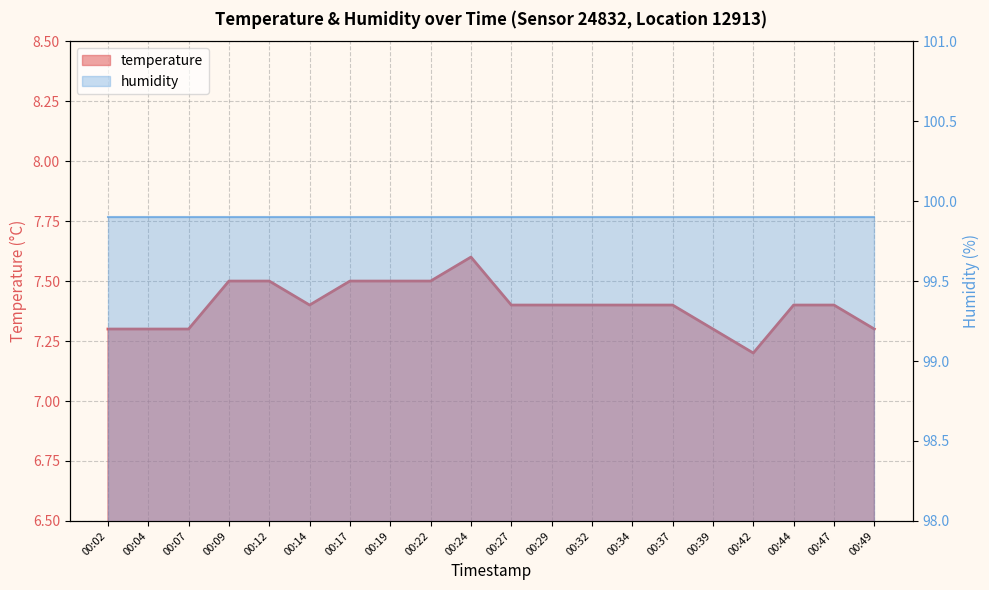

What is the ratio of the value at 00:34 to the value at 00:24?

1.0